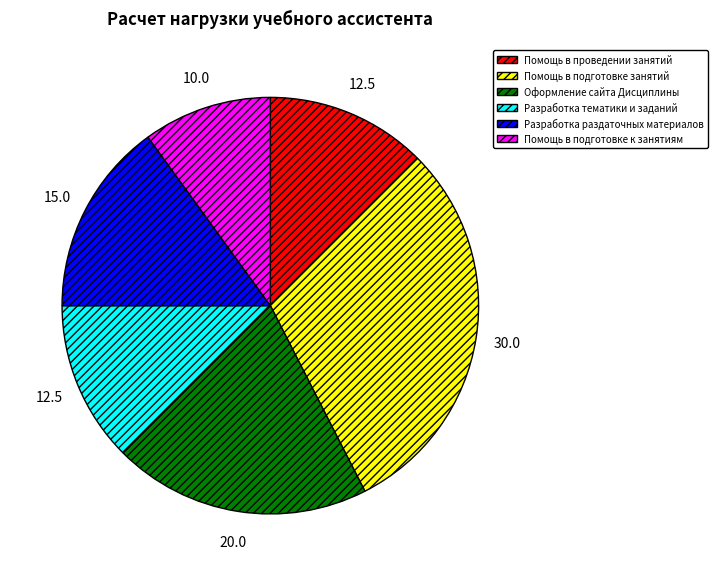

Is there any slice that represents more than half of the pie?

No